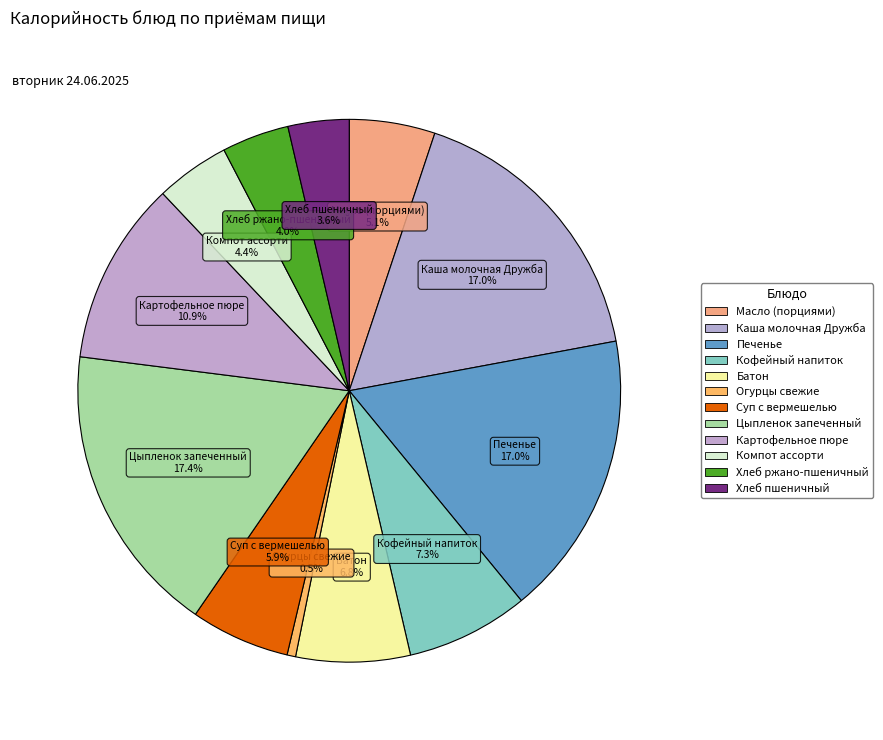

Count the number of slices in the pie.

12